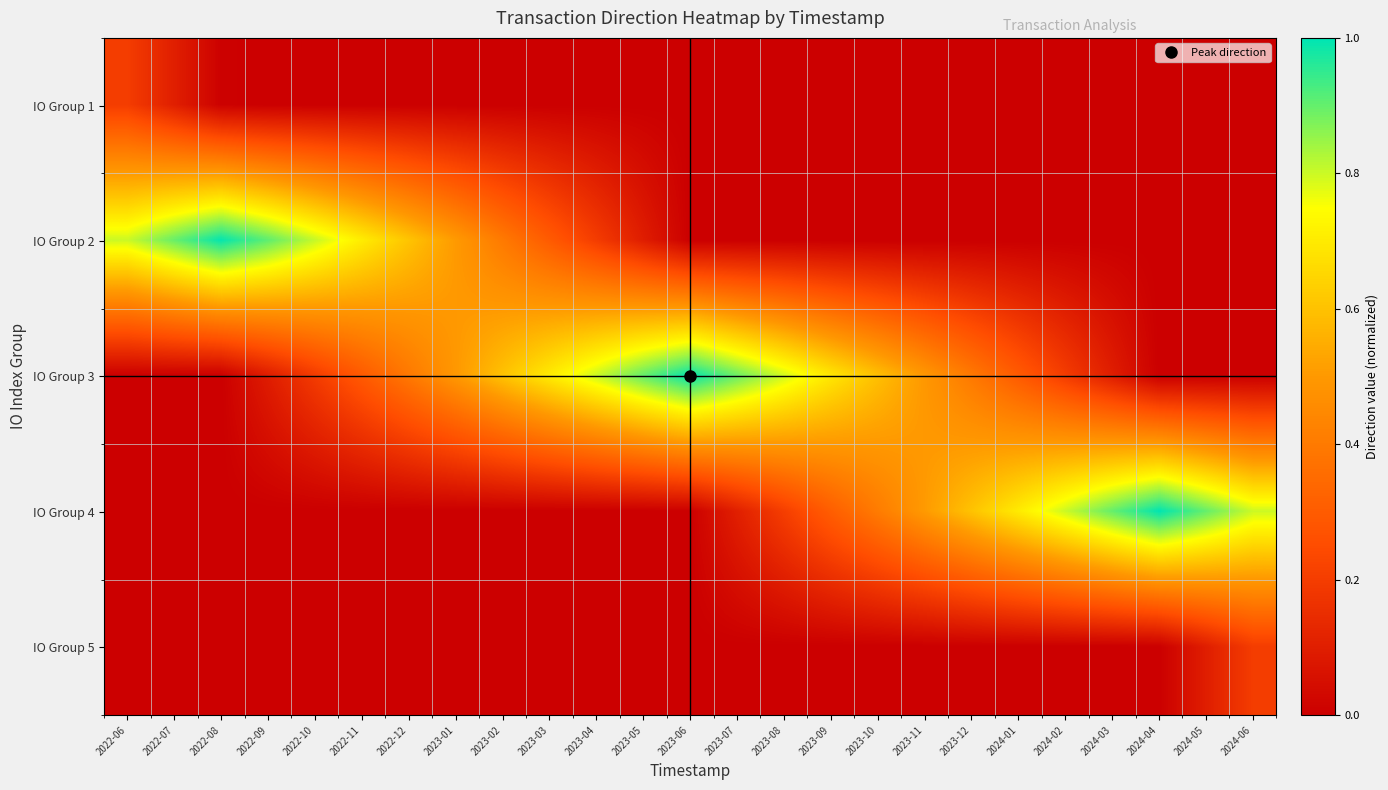

Reading left to right, extract all data points from this chart.

IO Group 1: 2022-06=0.2	2022-07=0.1	2022-08=0.0	2022-09=0.0	2022-10=0.0	2022-11=0.0	2022-12=0.0	2023-01=0.0	2023-02=0.0	2023-03=0.0	2023-04=0.0	2023-05=0.0	2023-06=0.0	2023-07=0.0	2023-08=0.0	2023-09=0.0	2023-10=0.0	2023-11=0.0	2023-12=0.0	2024-01=0.0	2024-02=0.0	2024-03=0.0	2024-04=0.0	2024-05=0.0	2024-06=0.0
IO Group 2: 2022-06=0.8	2022-07=0.9	2022-08=1.0	2022-09=0.9	2022-10=0.8	2022-11=0.7	2022-12=0.6	2023-01=0.5	2023-02=0.4	2023-03=0.3	2023-04=0.2	2023-05=0.1	2023-06=0.0	2023-07=0.0	2023-08=0.0	2023-09=0.0	2023-10=0.0	2023-11=0.0	2023-12=0.0	2024-01=0.0	2024-02=0.0	2024-03=0.0	2024-04=0.0	2024-05=0.0	2024-06=0.0
IO Group 3: 2022-06=0.0	2022-07=0.0	2022-08=0.0	2022-09=0.1	2022-10=0.2	2022-11=0.3	2022-12=0.4	2023-01=0.5	2023-02=0.6	2023-03=0.7	2023-04=0.8	2023-05=0.9	2023-06=1.0	2023-07=0.9	2023-08=0.8	2023-09=0.7	2023-10=0.6	2023-11=0.5	2023-12=0.4	2024-01=0.3	2024-02=0.2	2024-03=0.1	2024-04=0.0	2024-05=0.0	2024-06=0.0
IO Group 4: 2022-06=0.0	2022-07=0.0	2022-08=0.0	2022-09=0.0	2022-10=0.0	2022-11=0.0	2022-12=0.0	2023-01=0.0	2023-02=0.0	2023-03=0.0	2023-04=0.0	2023-05=0.0	2023-06=0.0	2023-07=0.1	2023-08=0.2	2023-09=0.3	2023-10=0.4	2023-11=0.5	2023-12=0.6	2024-01=0.7	2024-02=0.8	2024-03=0.9	2024-04=1.0	2024-05=0.9	2024-06=0.8
IO Group 5: 2022-06=0.0	2022-07=0.0	2022-08=0.0	2022-09=0.0	2022-10=0.0	2022-11=0.0	2022-12=0.0	2023-01=0.0	2023-02=0.0	2023-03=0.0	2023-04=0.0	2023-05=0.0	2023-06=0.0	2023-07=0.0	2023-08=0.0	2023-09=0.0	2023-10=0.0	2023-11=0.0	2023-12=0.0	2024-01=0.0	2024-02=0.0	2024-03=0.0	2024-04=0.0	2024-05=0.1	2024-06=0.2